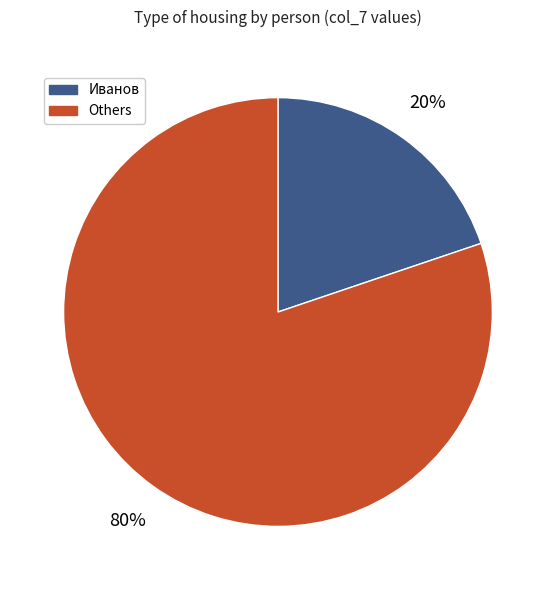

Combined, do Иванов and Others account for over 50%?

Yes